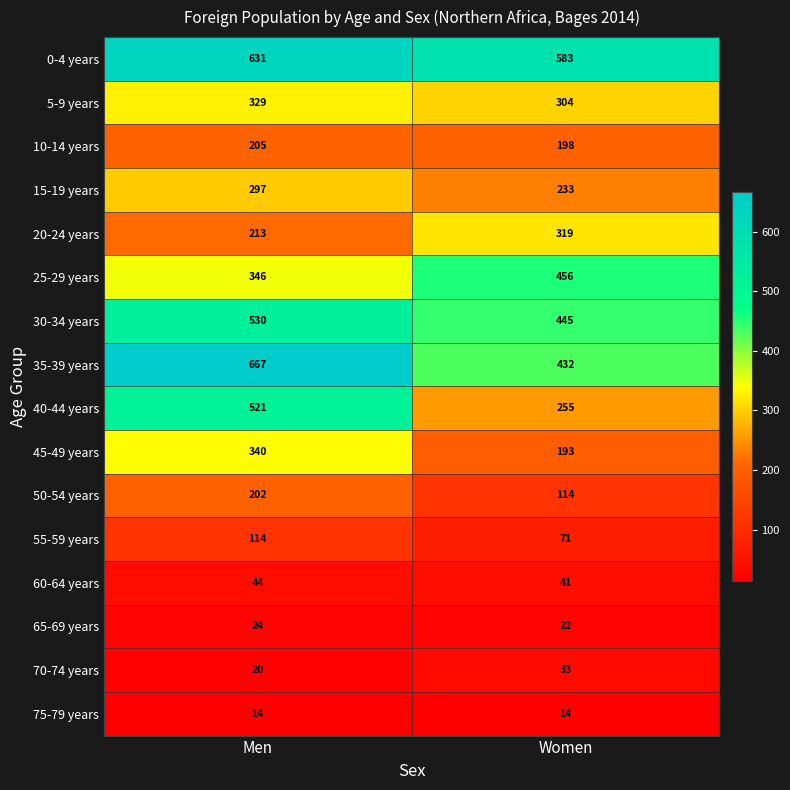

Count the number of data series in this chart.

16